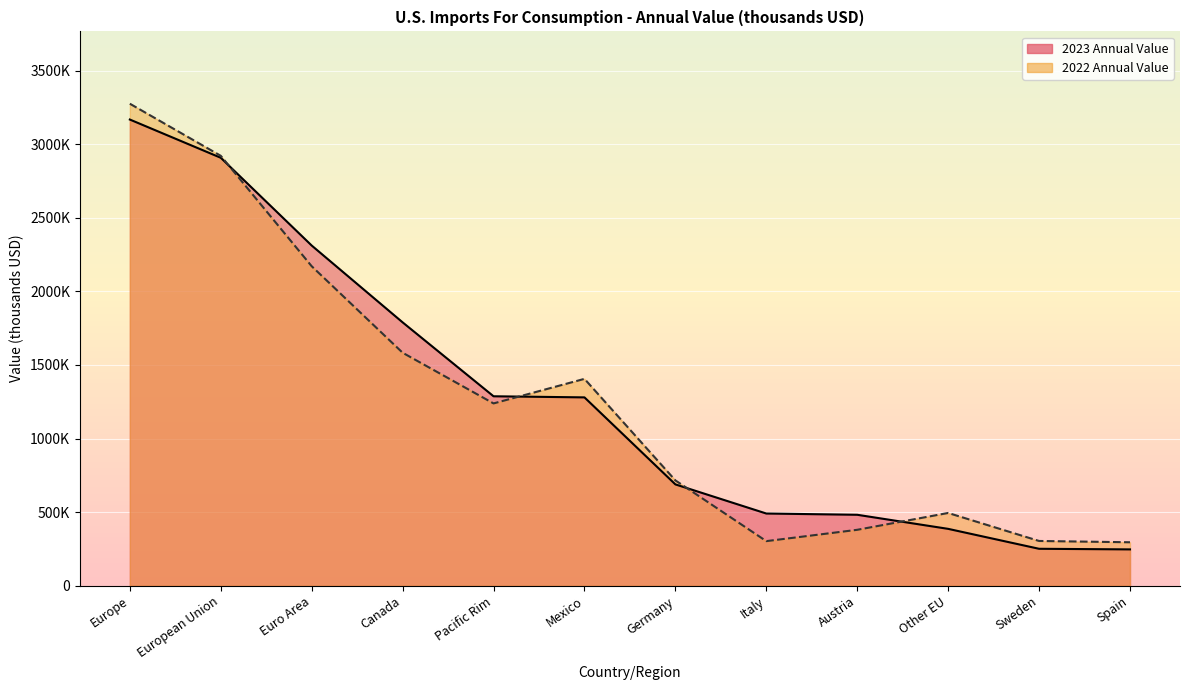

True or false: 2022 Annual Value and 2023 Annual Value cross at least once.

True